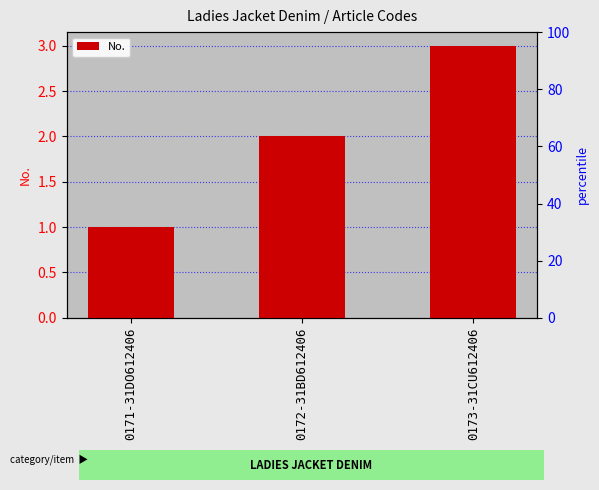

What is the change in value from 0171-31DO612406 to 0173-31CU612406?

+2